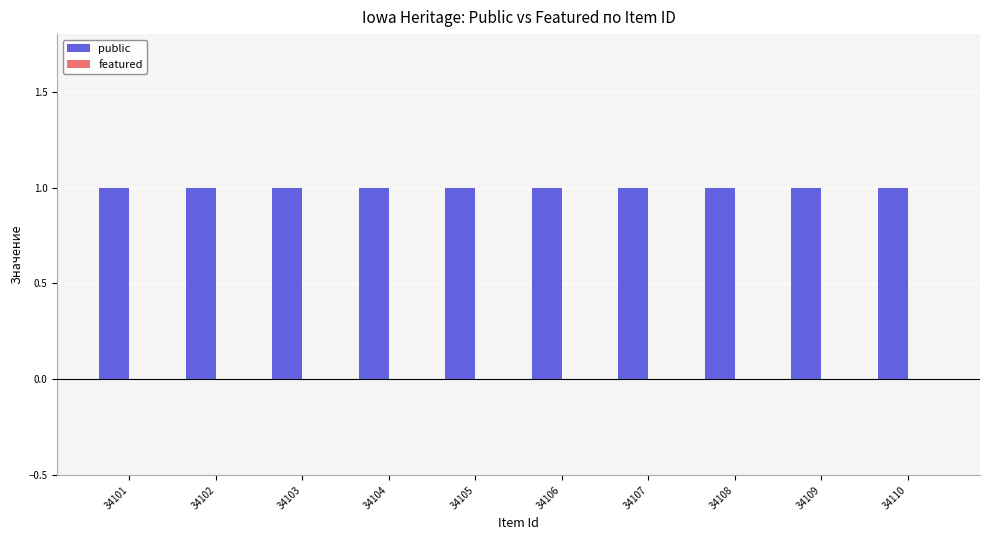

The public series shows 2 at 34109. True or false?

False